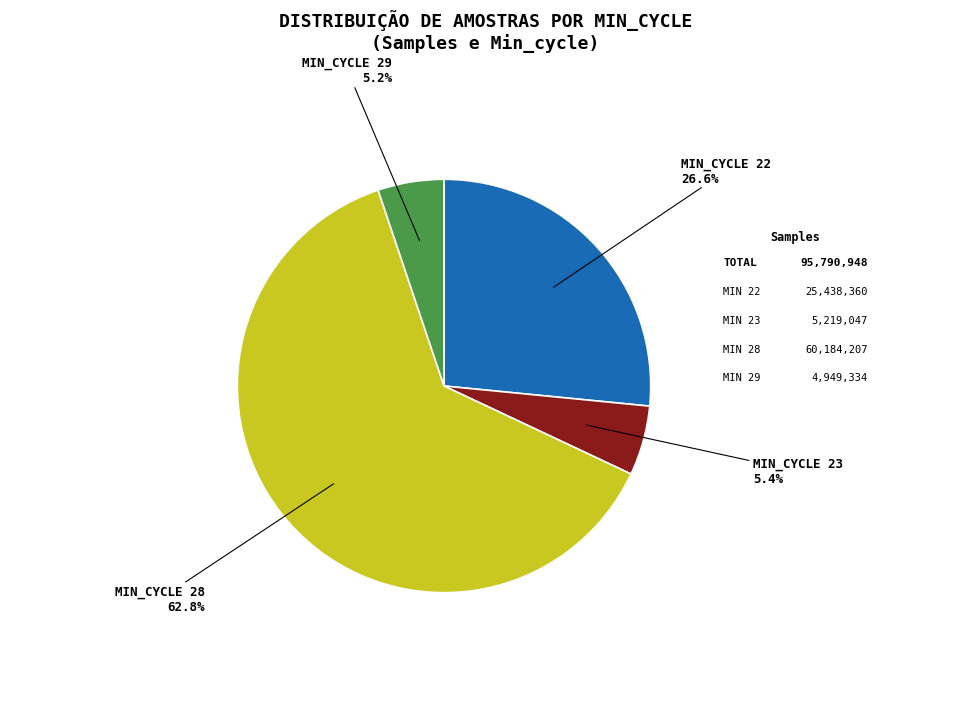

How many segments does this pie chart have?

4